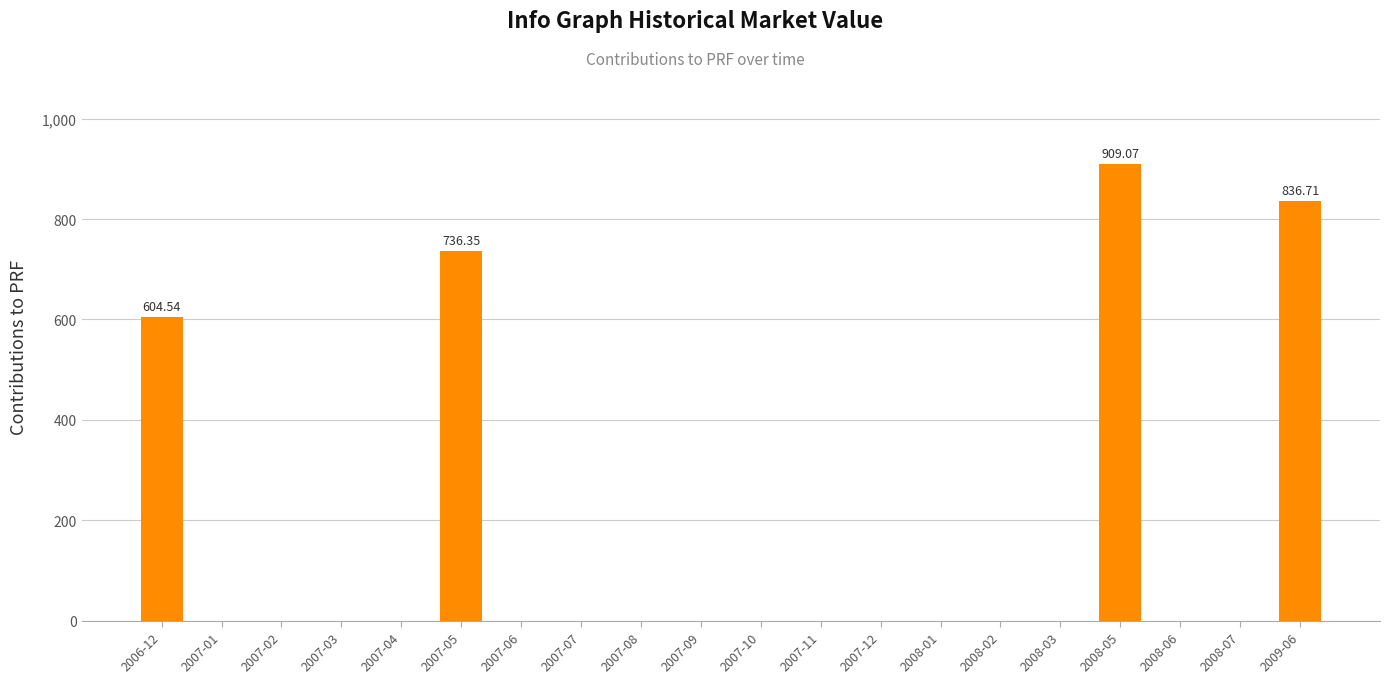

Are the bars horizontal?

No